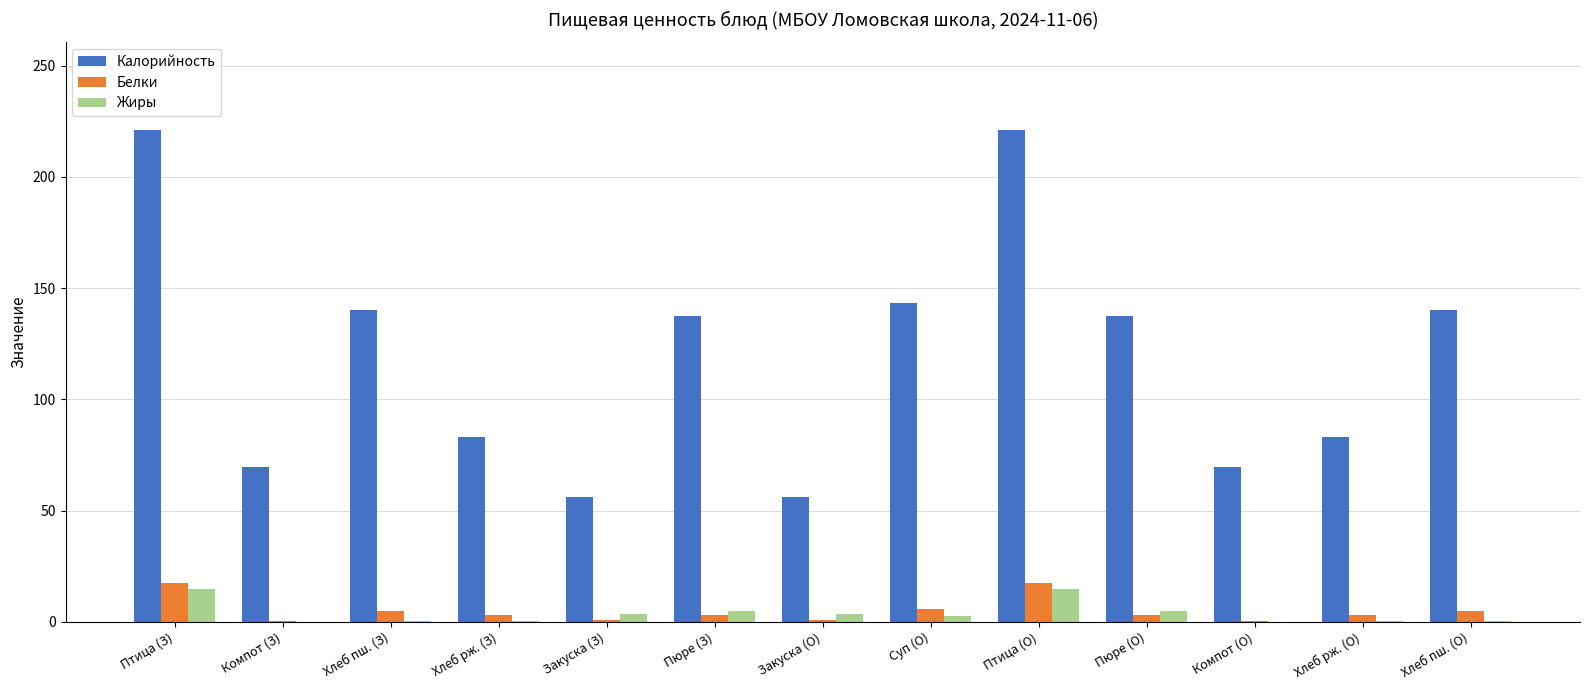

Between Суп (О) and Птица (О), which series saw the biggest shift?

Калорийность